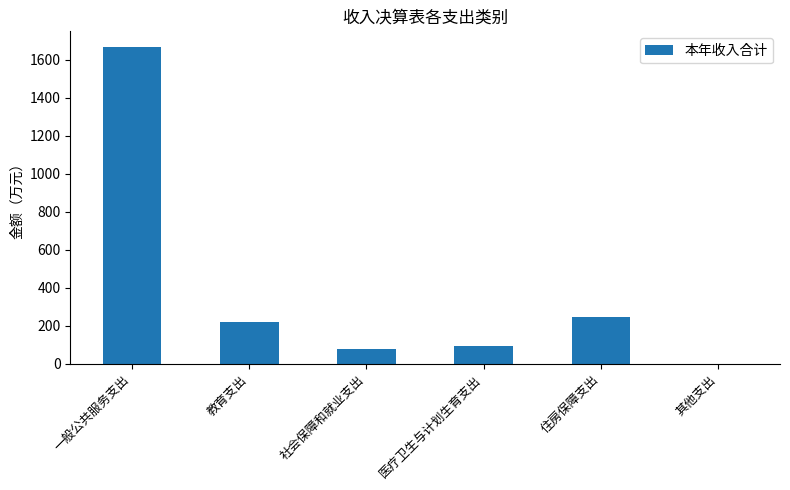

What is the sum of all values?

2303.3